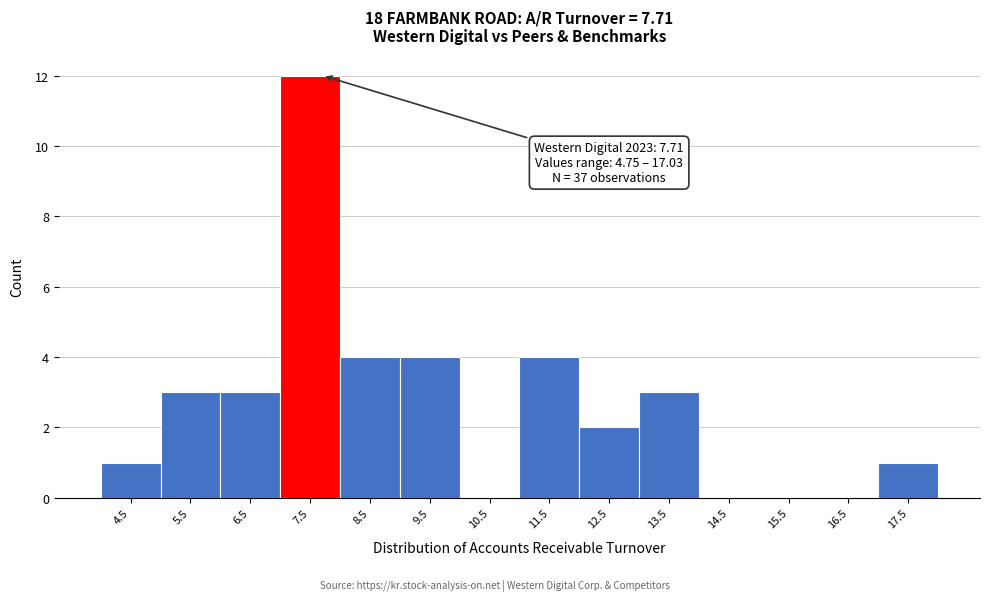

Over which range of the x-axis is the bar tallest?

7 to 8